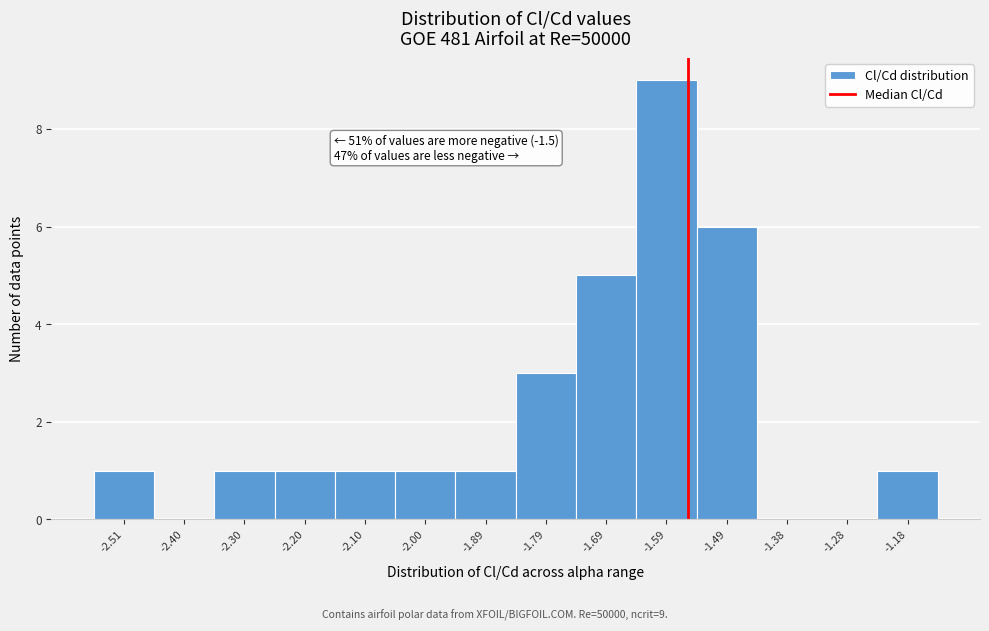

Reading left to right, transcribe all the data shown in this chart.

-2.51=1	-2.40=0	-2.30=1	-2.20=1	-2.10=1	-2.00=1	-1.89=1	-1.79=3	-1.69=5	-1.59=9	-1.49=6	-1.38=0	-1.28=0	-1.18=1